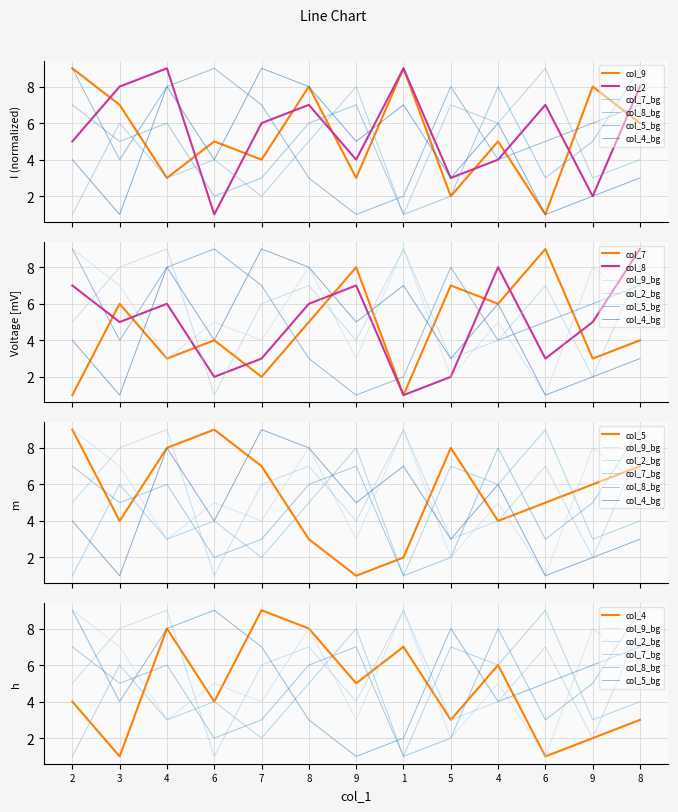

True or false: col_9 has more than 2 points higher than both neighbors.

True